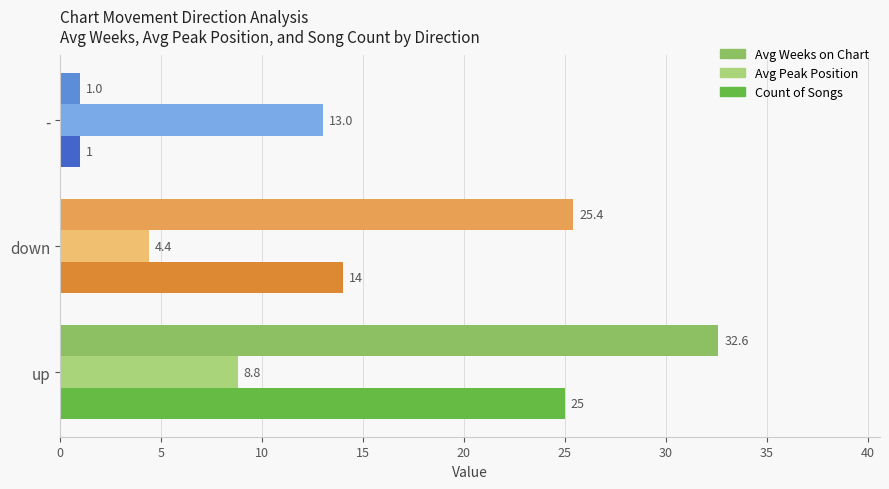

How many values in the Avg Peak Position series are below 8?

1